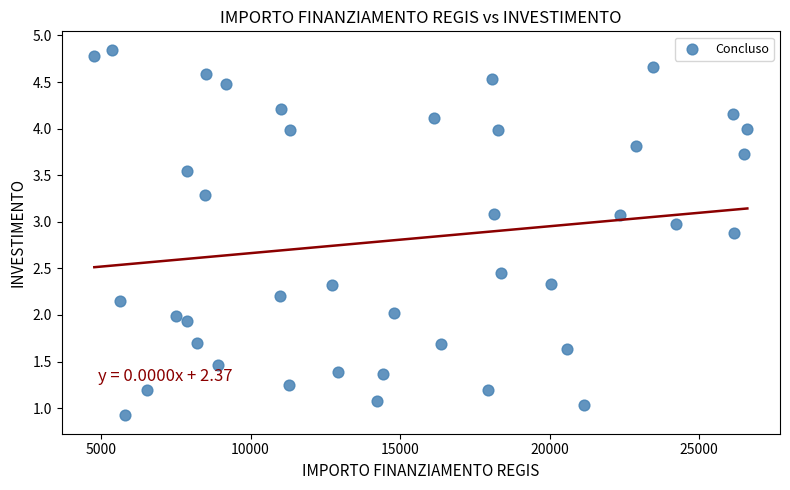

What is the range of Y values (max minus min)?

3.9